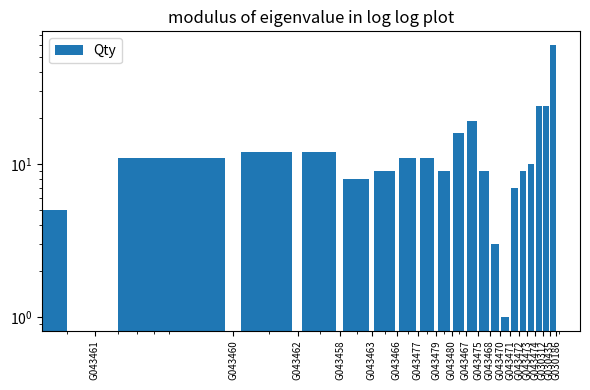

What is the change in value from G043462 to G043466?

-3